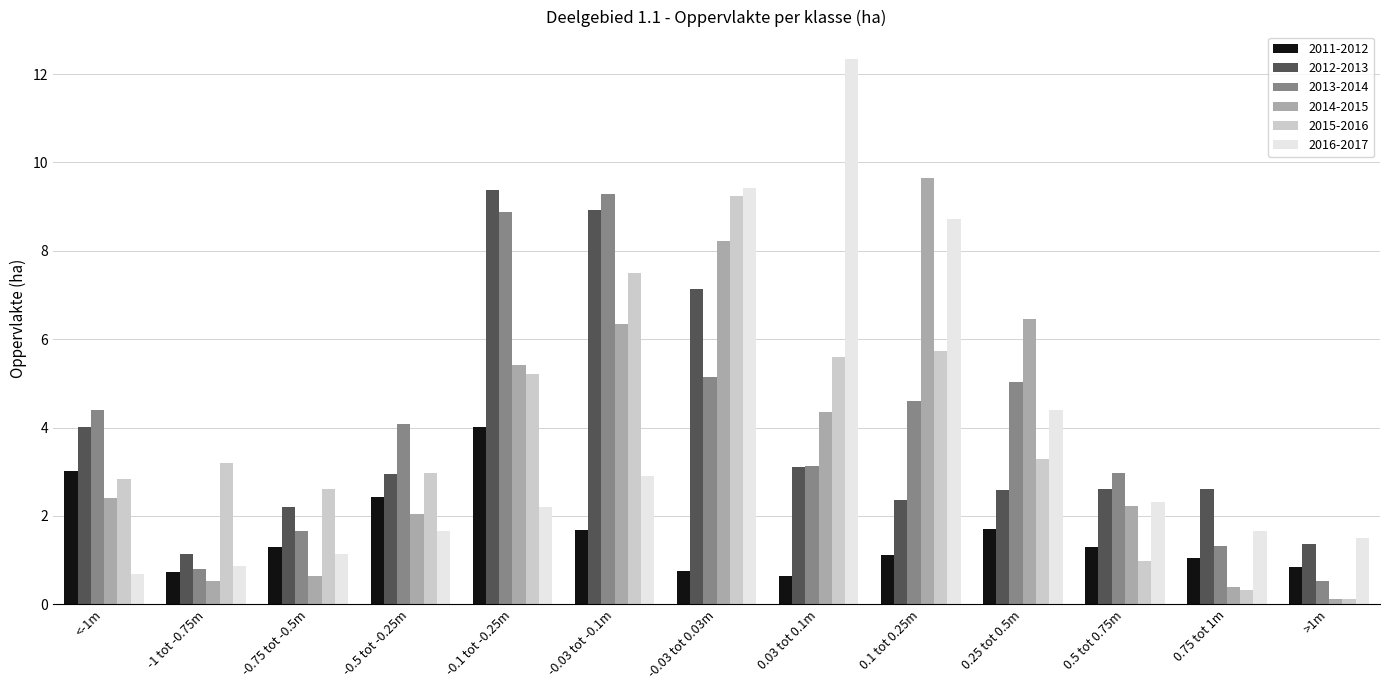

Which series has the largest range (max minus min)?

2016-2017